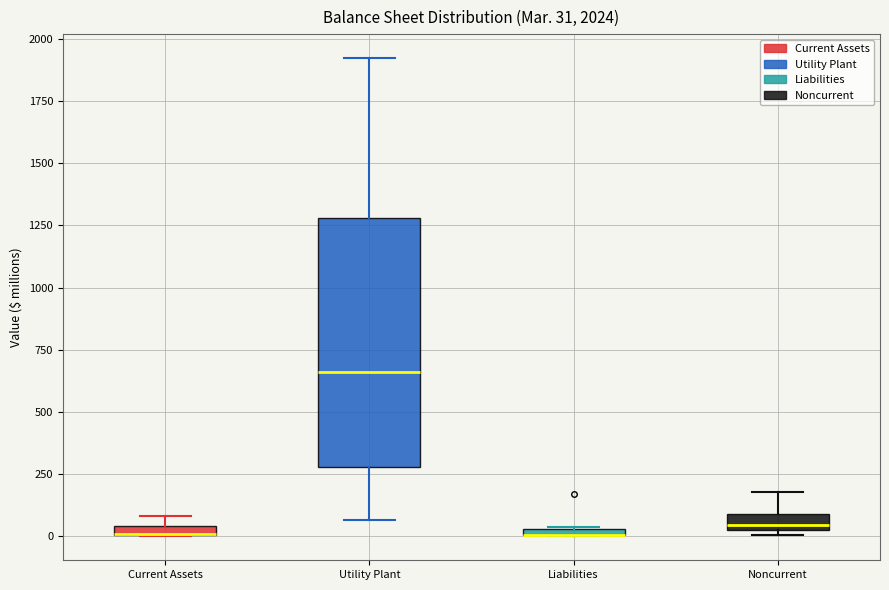

Which box is the tallest, from its lower edge to its upper edge?

Utility Plant